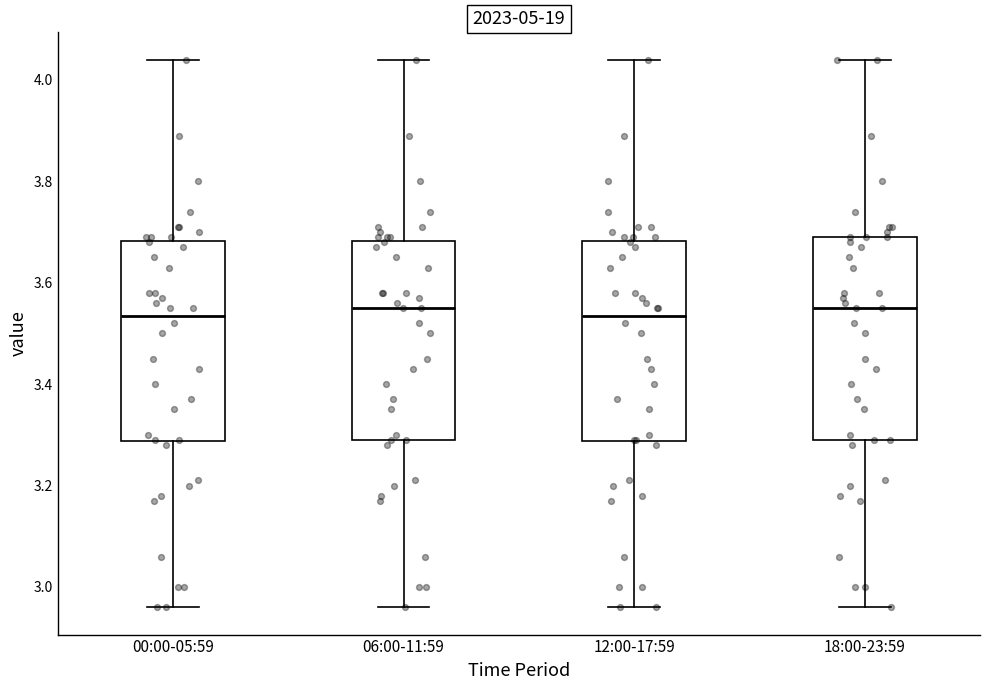

Reading left to right, read every box against the y-axis: the position of its median line, the range the box covers, and the ends of its whiskers. The values are not printed on the chart, so give them approximately, as read against the axis.

00:00-05:59: median 3.54, box 3.28 to 3.68, whiskers 2.96 to 4.04
06:00-11:59: median 3.56, box 3.30 to 3.68, whiskers 2.96 to 4.04
12:00-17:59: median 3.54, box 3.28 to 3.68, whiskers 2.96 to 4.04
18:00-23:59: median 3.56, box 3.30 to 3.70, whiskers 2.96 to 4.04